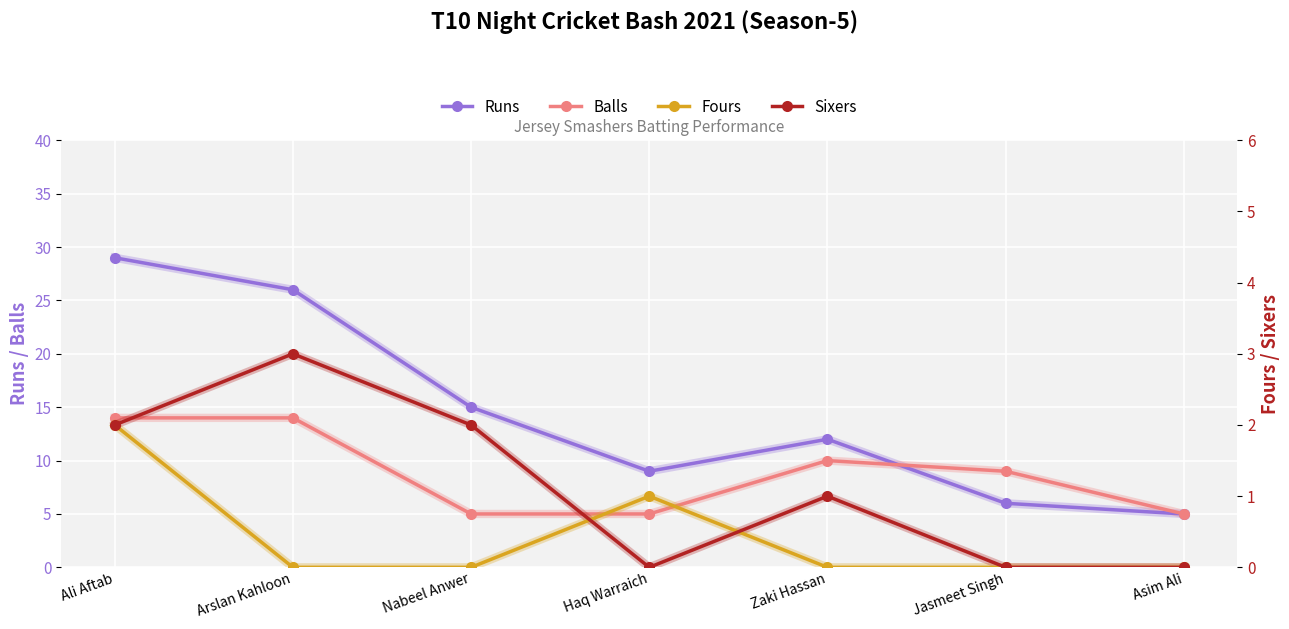

At which label is Sixers closest to 1?

Zaki Hassan